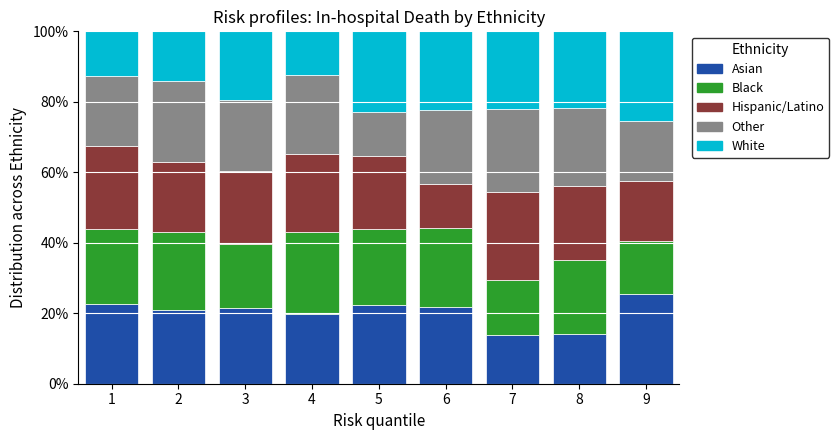

What is the total value across all series at 7?

100.0